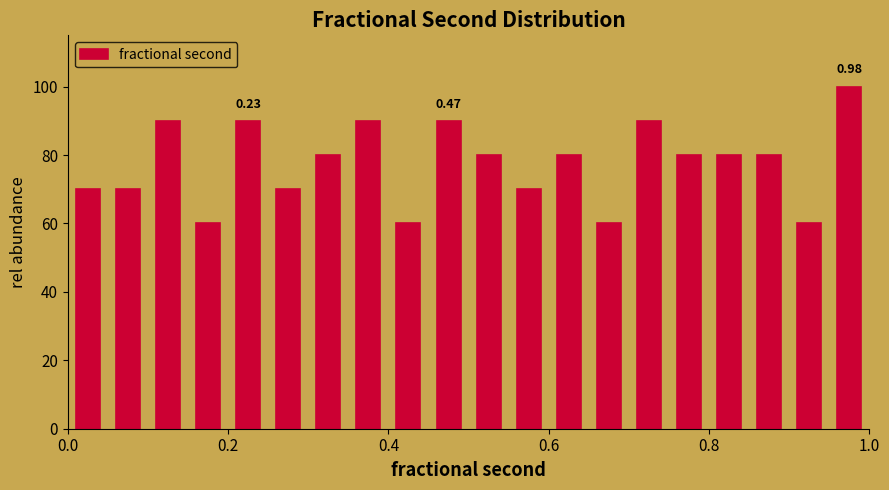

Around what value on the x-axis is the tallest bar? Give the approximate position of its centre, as read against the axis.

0.98